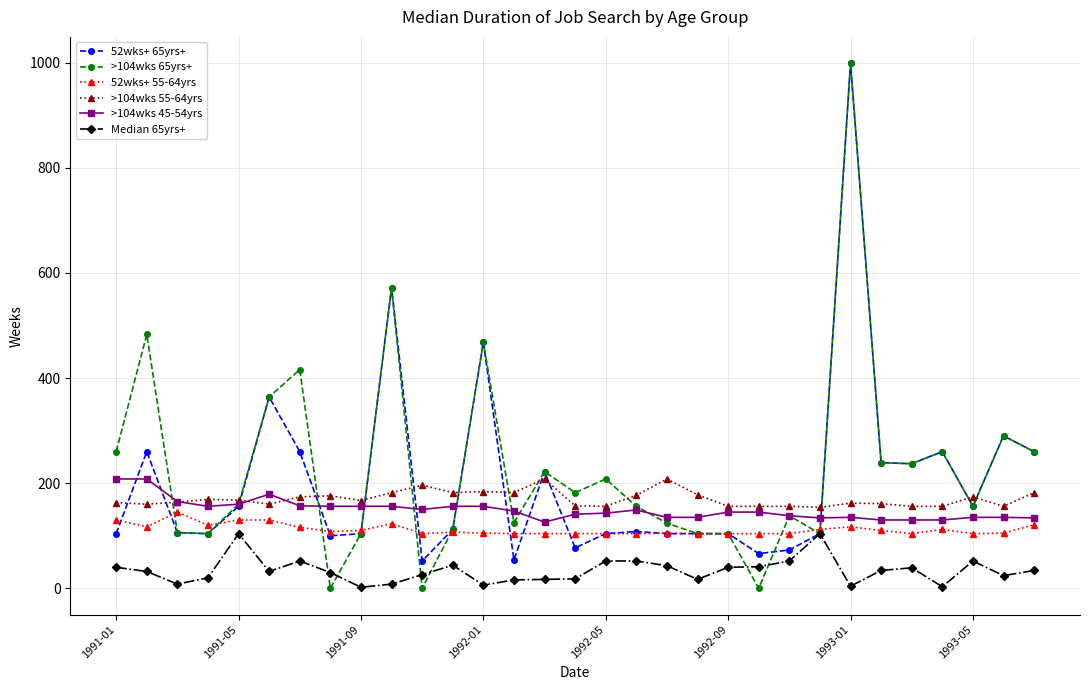

How many series are shown in this chart?

6